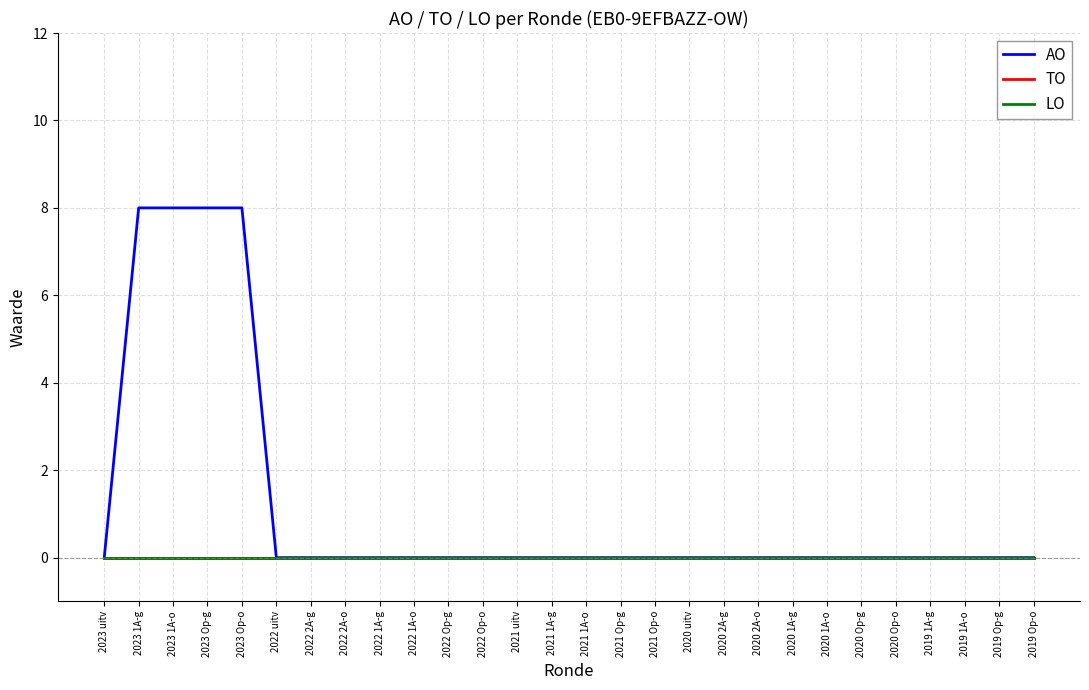

How many lines are shown in the chart?

3